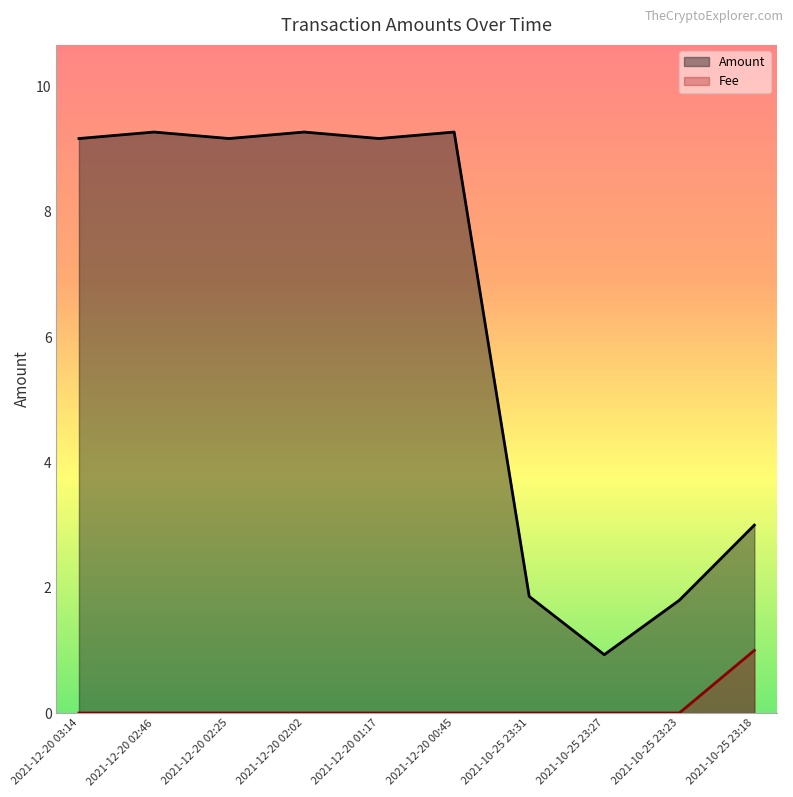

Is it true that Fee equals 0.0 at 2021-10-25 23:23?

True